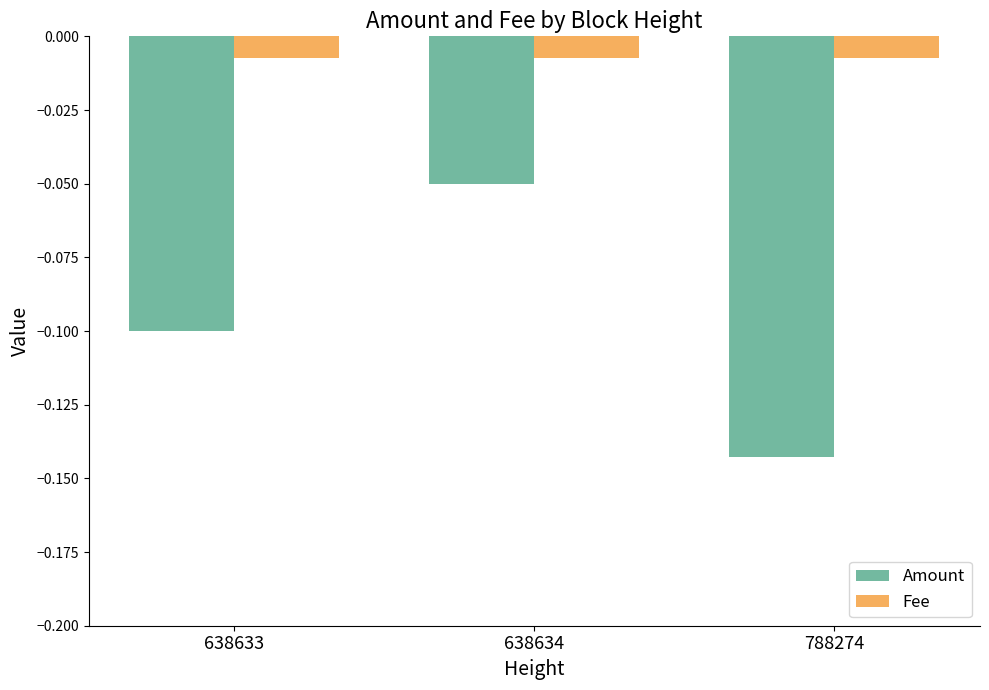

Which series has the largest range (max minus min)?

Amount